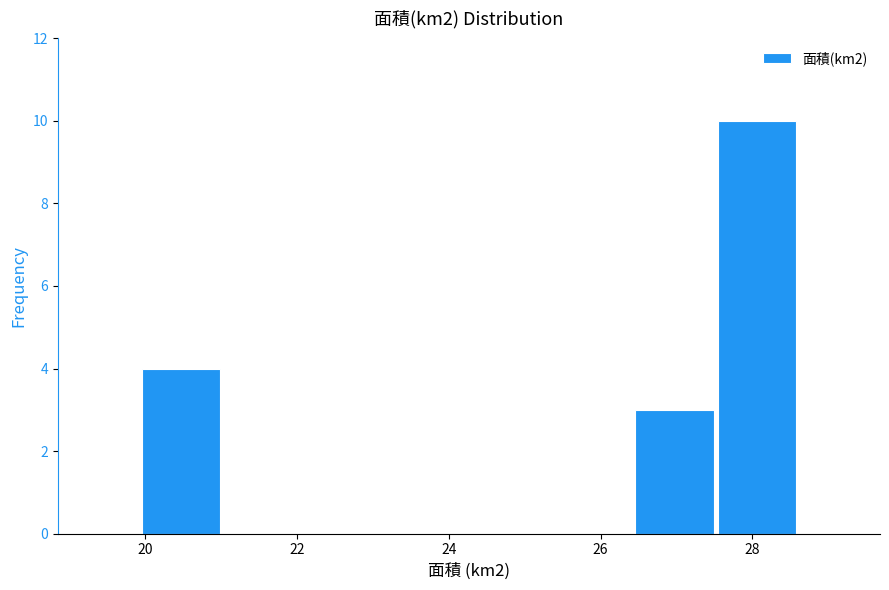

How tall is the bar that spans 20.0 to 21.0 on the x-axis? Neither the bar edges nor the heights are printed on the chart, so give them approximately, as read against the axes.

4